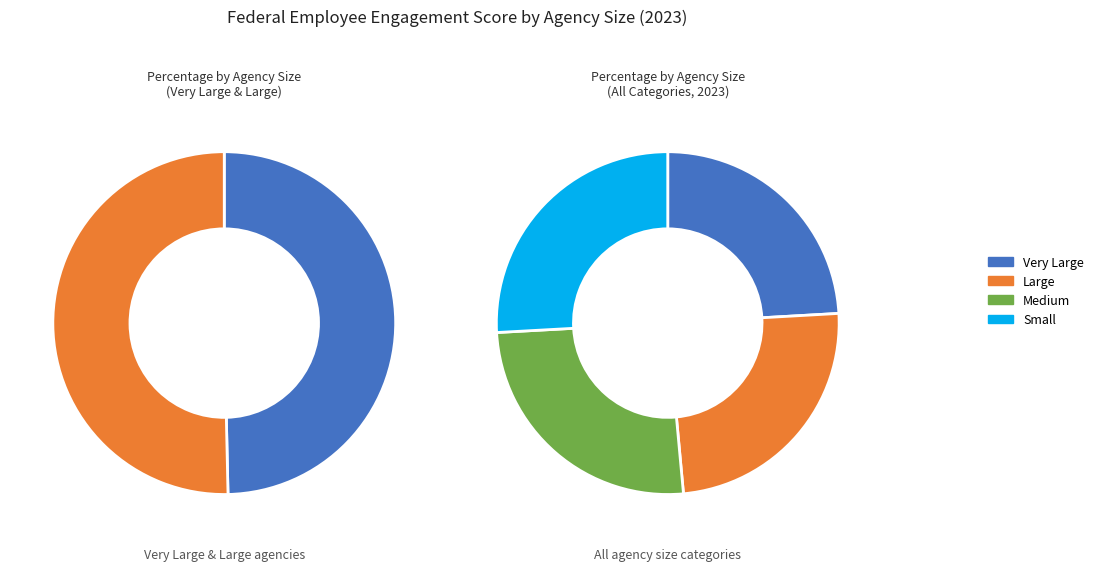

Is Small the majority of the pie?

No